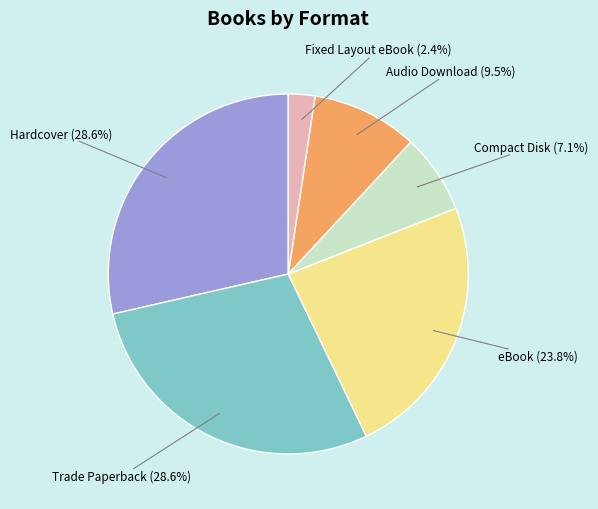

What is the ratio of the value at Trade Paperback to the value at Compact Disk?

4.0